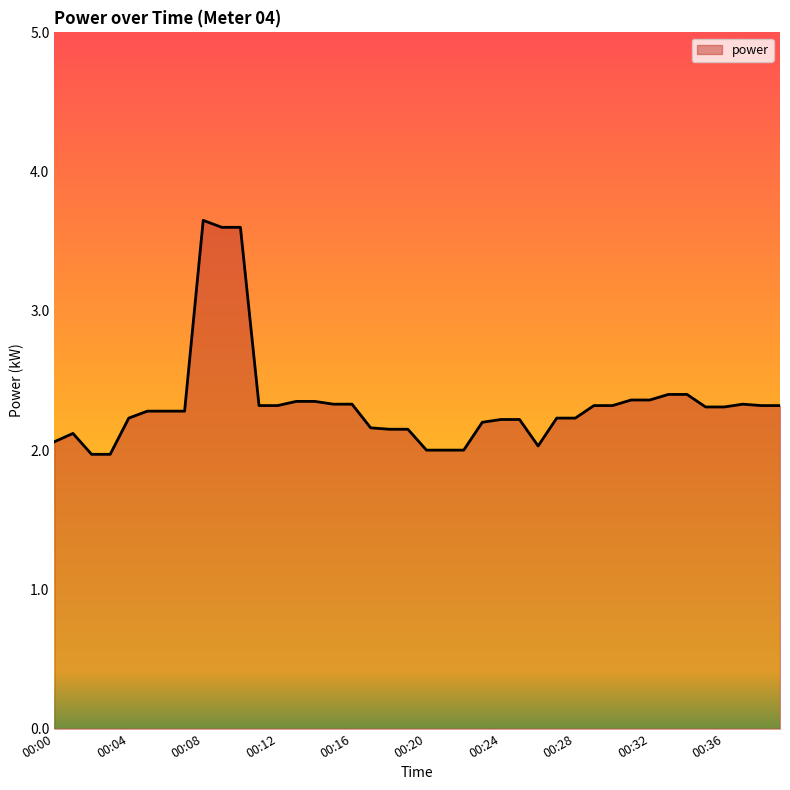

What is the smallest value displayed?

2.0